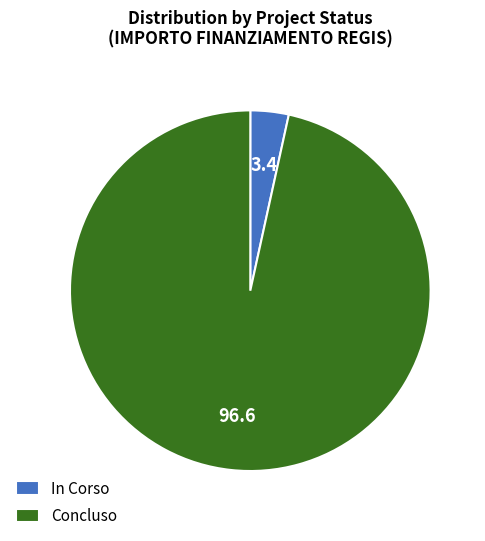

The Concluso slice represents 97% of the pie. True or false?

True